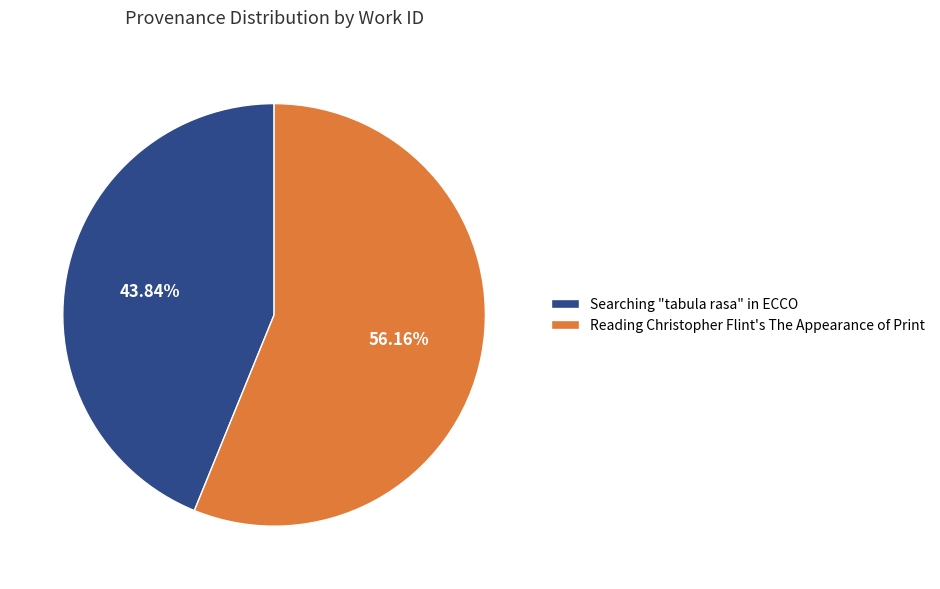

Is it true that Searching "tabula rasa" in ECCO is 32% of the pie?

False